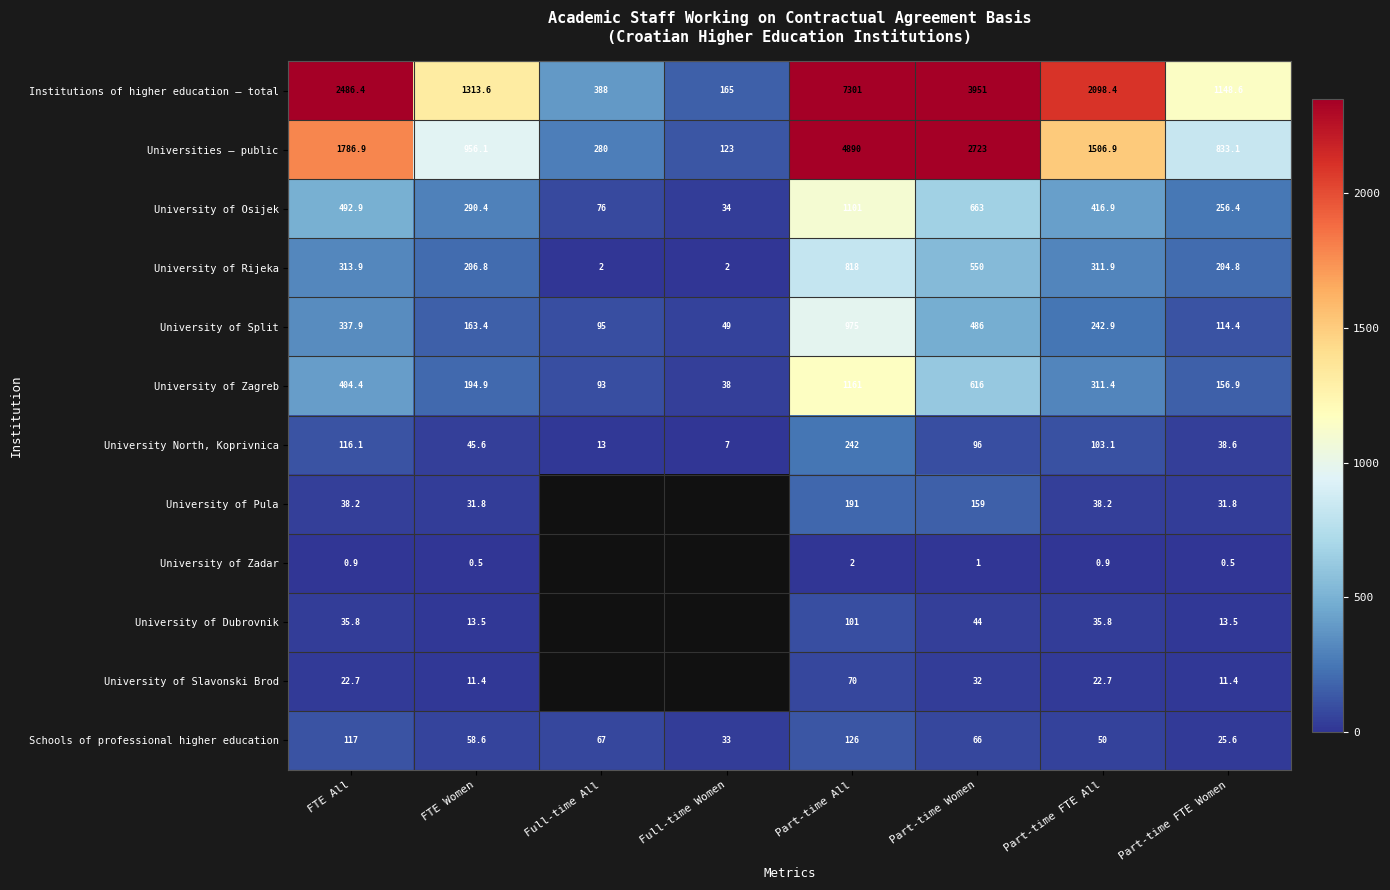

What value does the Universities – public series have at Part-time FTE All?

1506.9